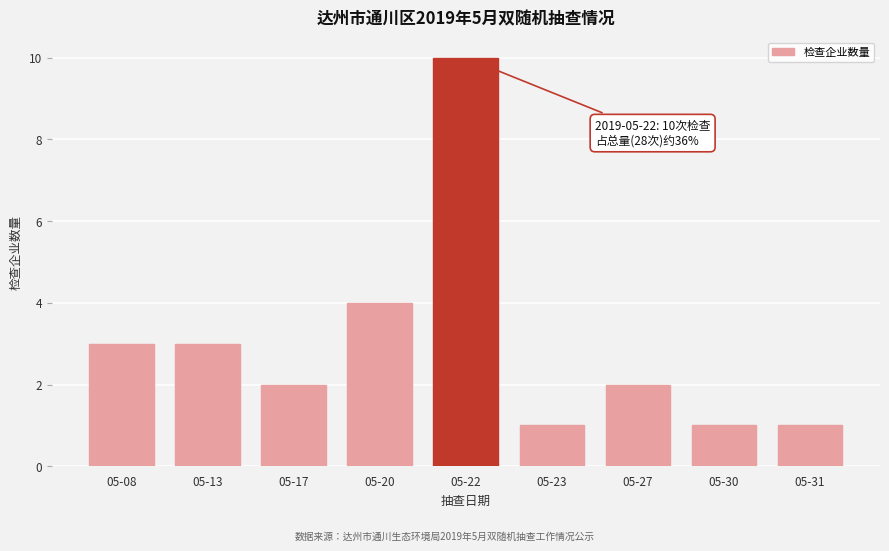

Reading left to right, what are all the values shown in this chart?

3	3	2	4	10	1	2	1	1